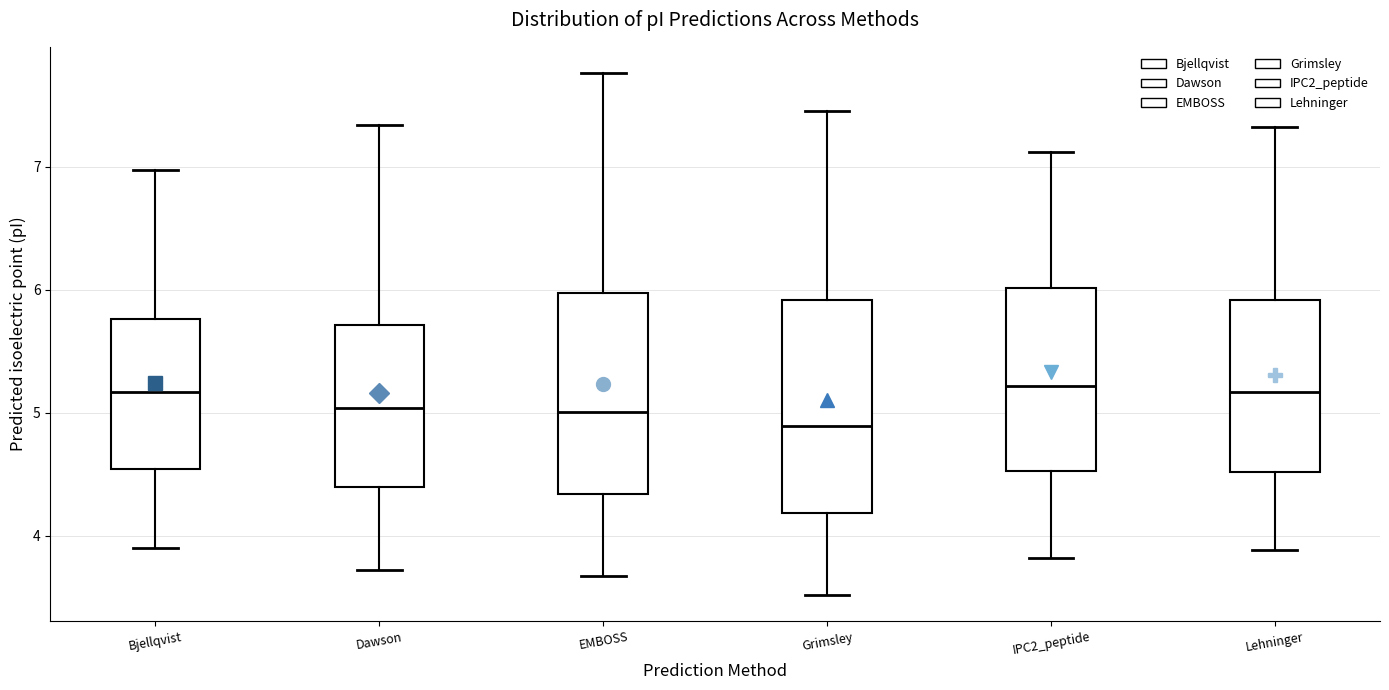

Reading left to right, read every box against the y-axis: the position of its median line, the range the box covers, and the ends of its whiskers. The values are not printed on the chart, so give them approximately, as read against the axis.

Bjellqvist: median 5.2, box 4.5 to 5.8, whiskers 3.9 to 7.0
Dawson: median 5.0, box 4.4 to 5.7, whiskers 3.7 to 7.3
EMBOSS: median 5.0, box 4.3 to 6.0, whiskers 3.7 to 7.8
Grimsley: median 4.9, box 4.2 to 5.9, whiskers 3.5 to 7.5
IPC2_peptide: median 5.2, box 4.5 to 6.0, whiskers 3.8 to 7.1
Lehninger: median 5.2, box 4.5 to 5.9, whiskers 3.9 to 7.3